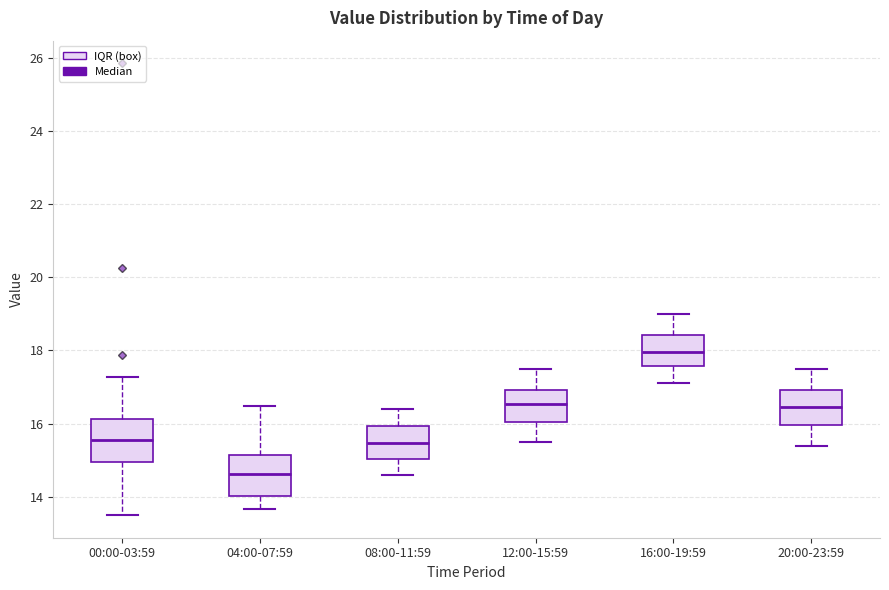

Reading left to right, read every box against the y-axis: the position of its median line, the range the box covers, and the ends of its whiskers. The values are not printed on the chart, so give them approximately, as read against the axis.

00:00-03:59: median 15.6, box 15.0 to 16.2, whiskers 13.6 to 17.2
04:00-07:59: median 14.6, box 14.0 to 15.2, whiskers 13.6 to 16.4
08:00-11:59: median 15.4, box 15.0 to 16.0, whiskers 14.6 to 16.4
12:00-15:59: median 16.6, box 16.0 to 17.0, whiskers 15.6 to 17.6
16:00-19:59: median 18.0, box 17.6 to 18.4, whiskers 17.2 to 19.0
20:00-23:59: median 16.4, box 16.0 to 17.0, whiskers 15.4 to 17.6